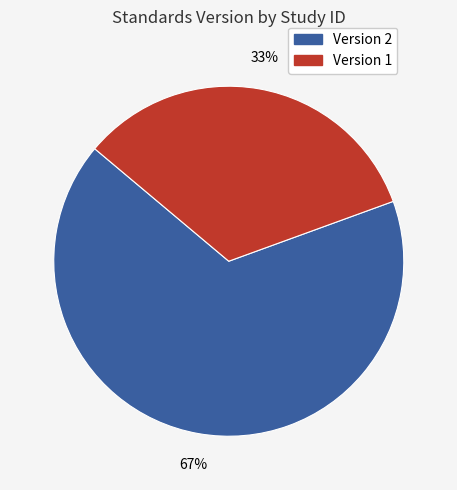

Is there a majority slice in this chart?

Yes